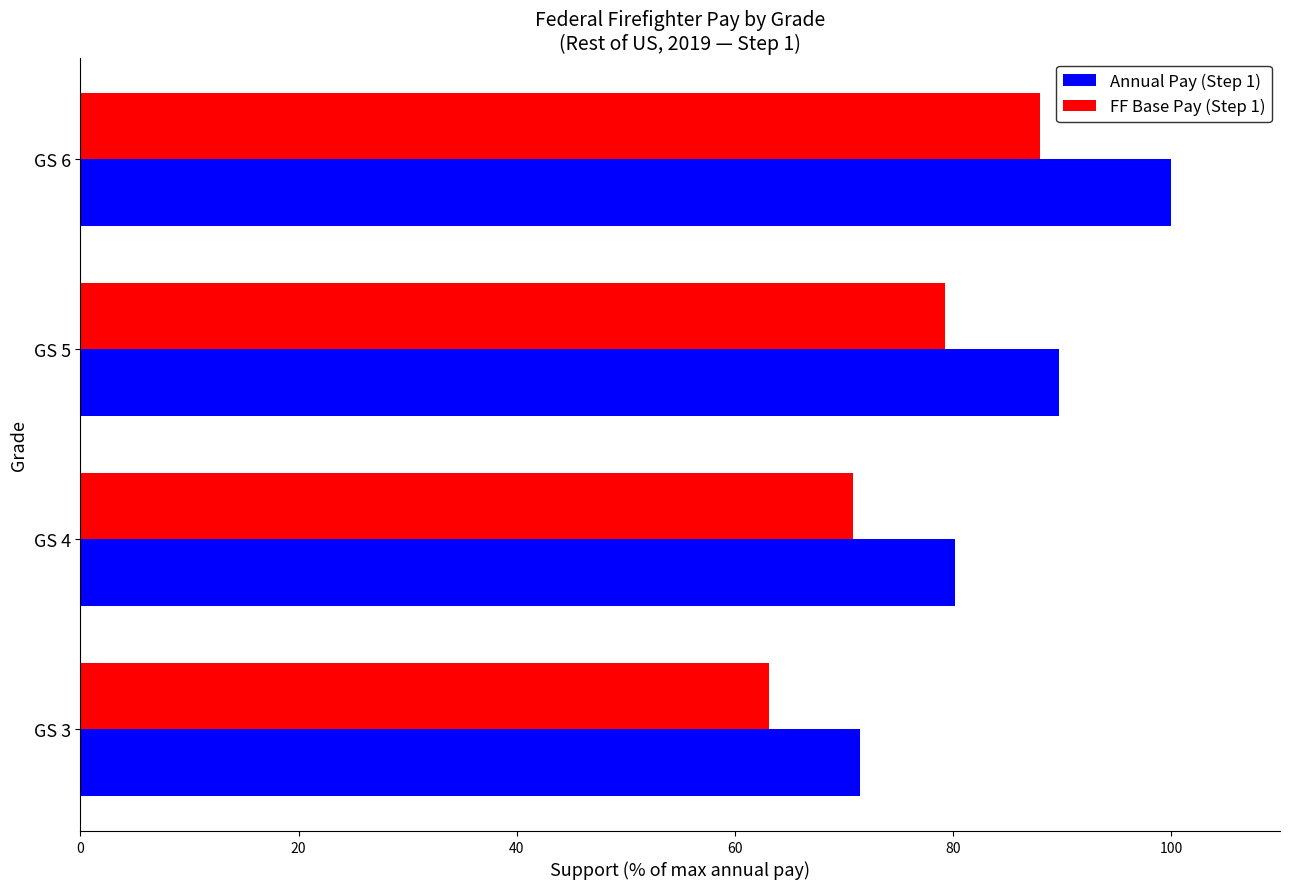

At which label is Annual Pay (Step 1) closest to 85?

GS 5